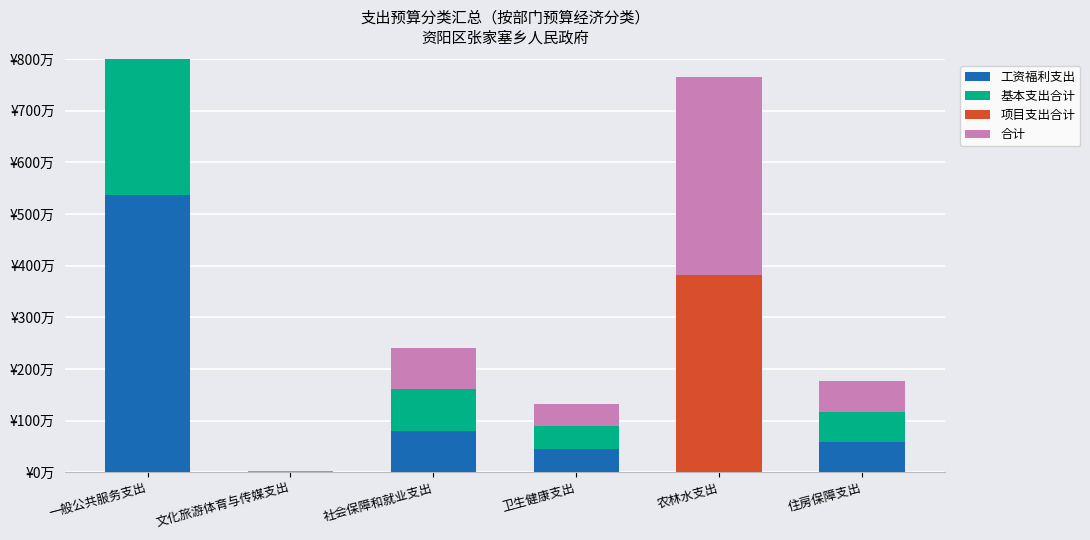

What is the difference between the 合计 values at 农林水支出 and 文化旅游体育与传媒支出?

381.9